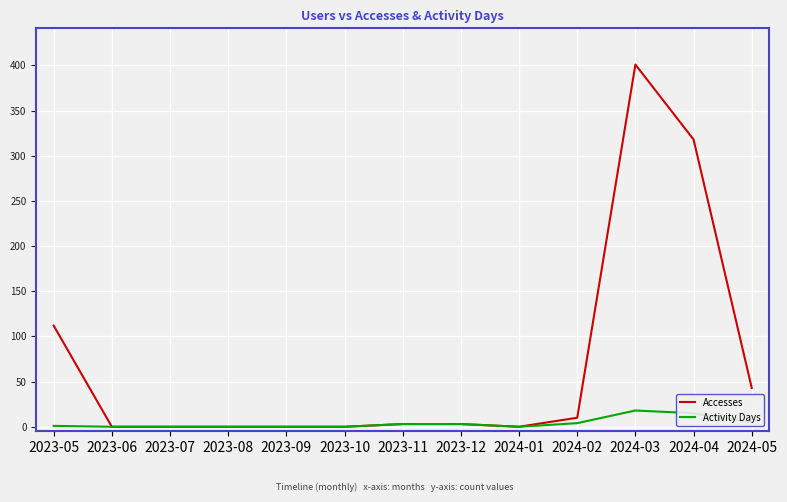

Which series has the widest spread of values?

Accesses